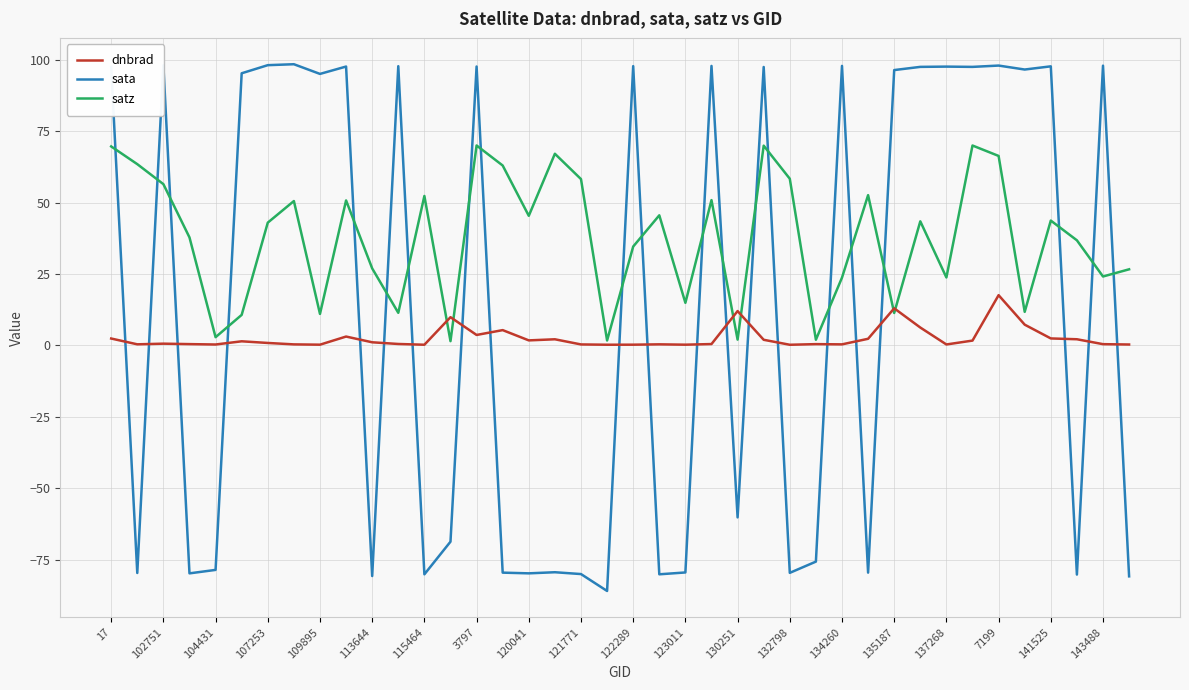

What is the smallest value displayed?

-85.9